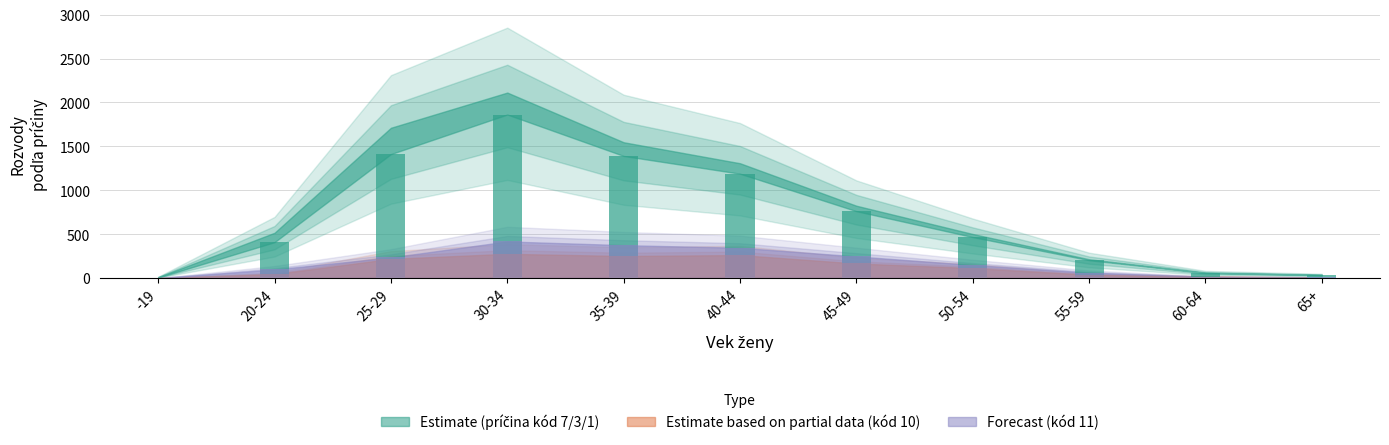

What is the sum of all Príčina ženy (kód 10) values?

1391